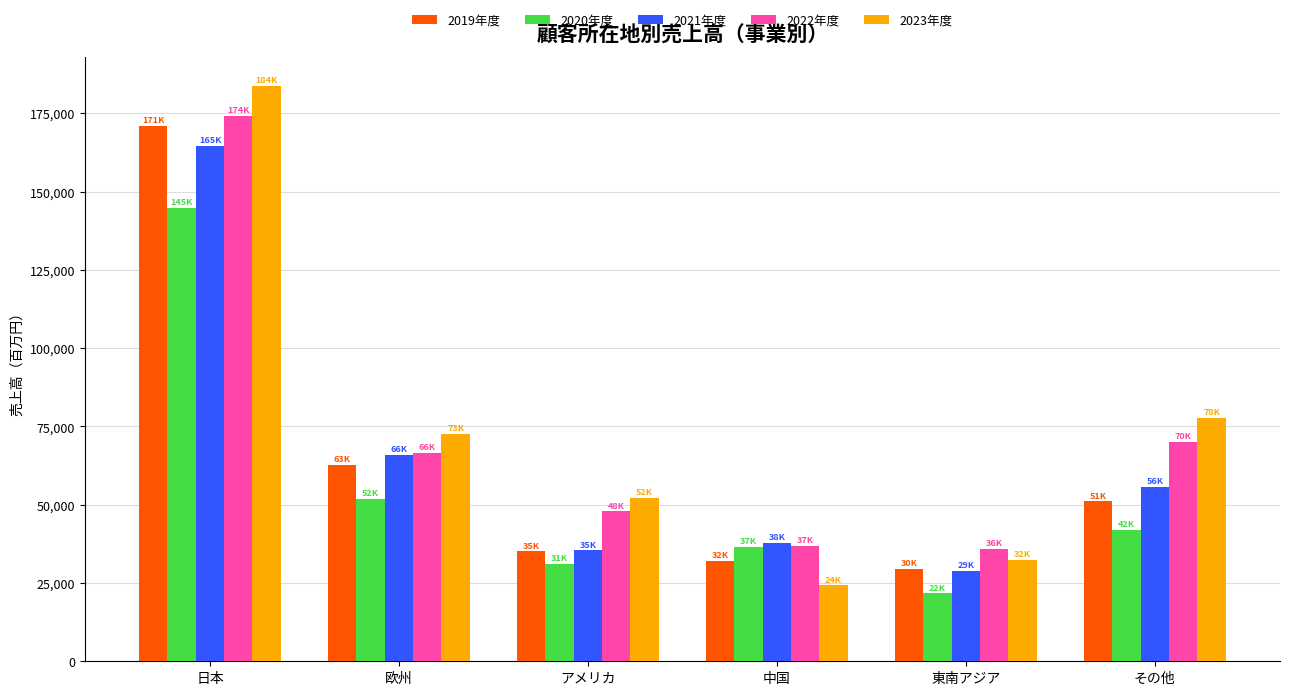

What is the difference between the maximum and second lowest values in the 2022年度 series?

137391